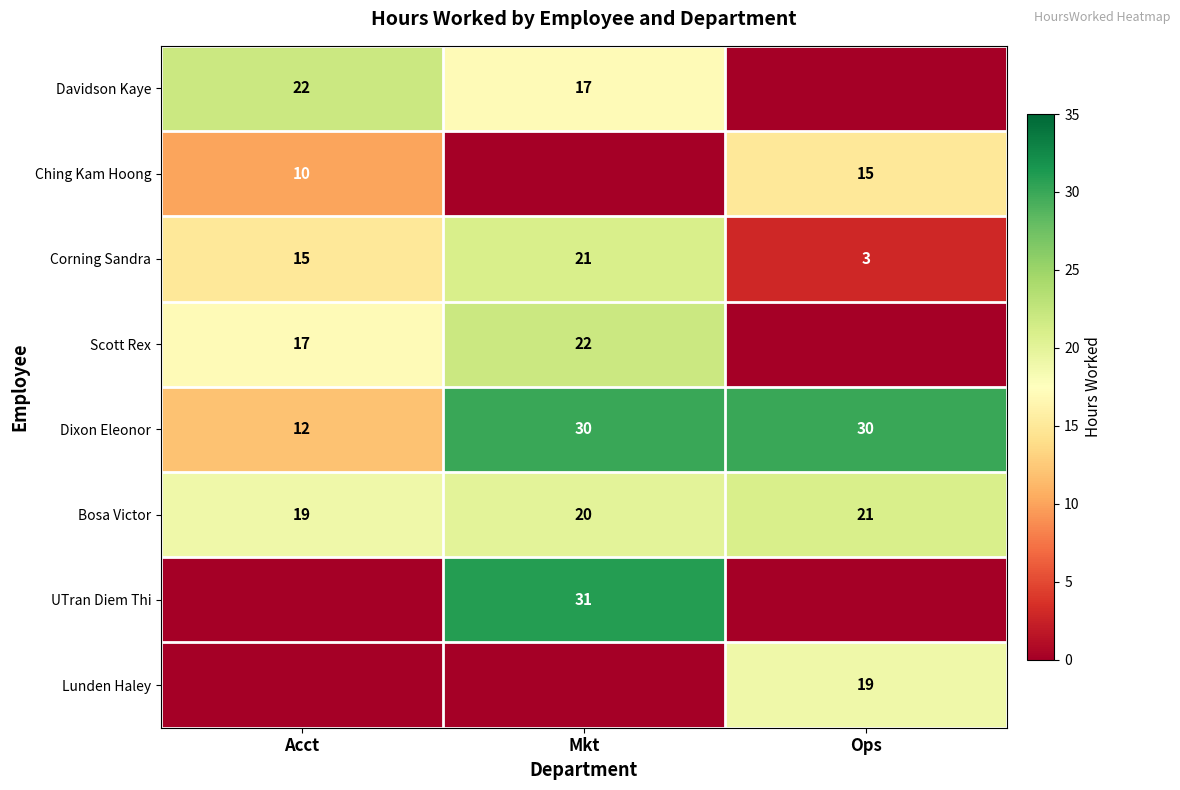

What is the difference between the highest and lowest values at Ops?

30